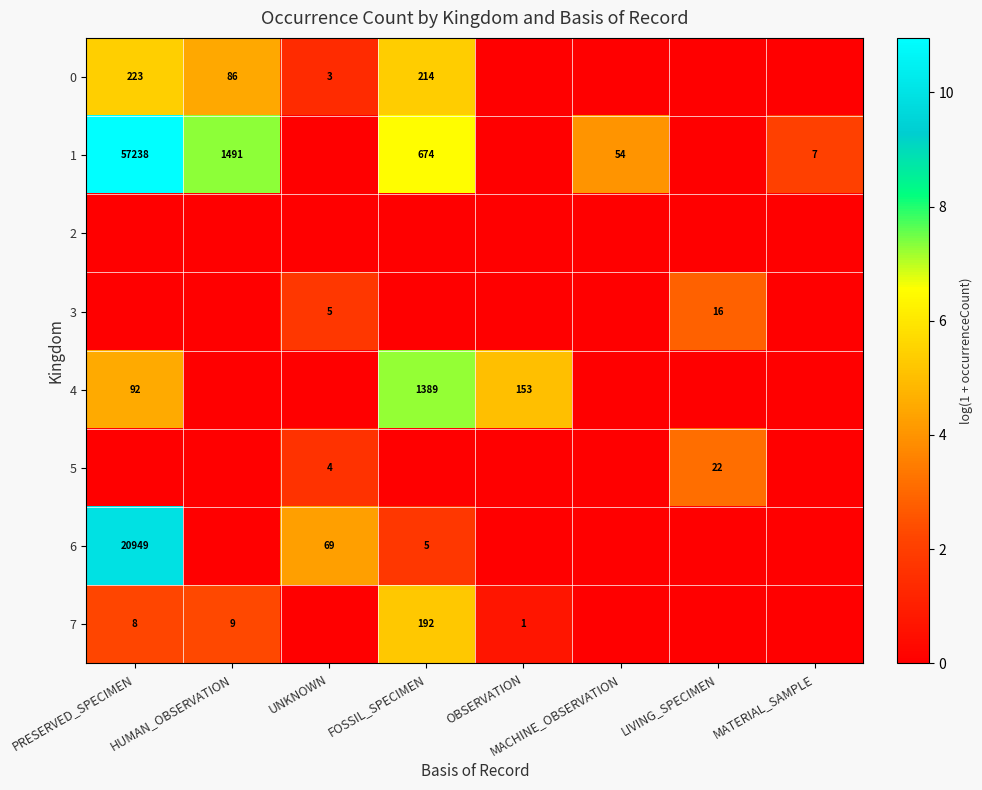

Is it true that 6 equals 94 at UNKNOWN?

False